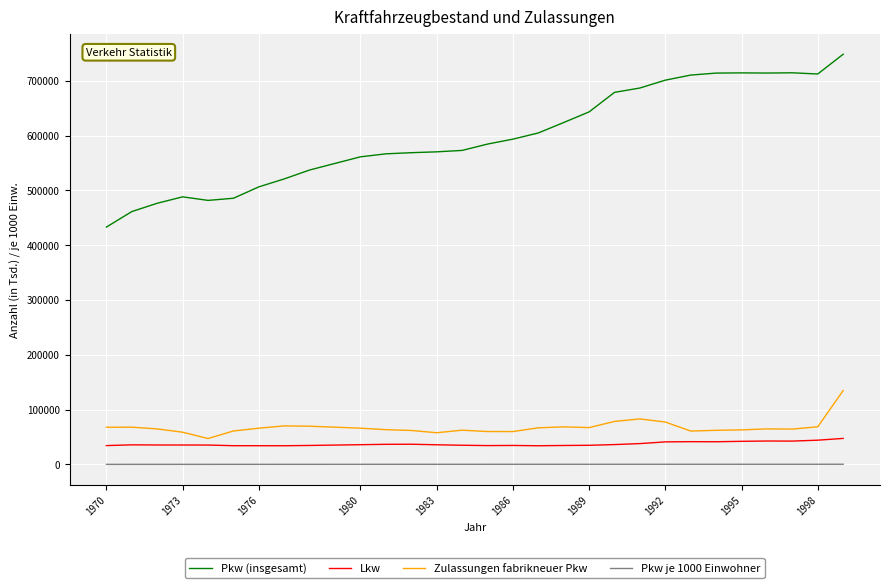

List the series in order of their peak value, lowest first.

Pkw je 1000 Einwohner, Lkw, Zulassungen fabrikneuer Pkw, Pkw (insgesamt)